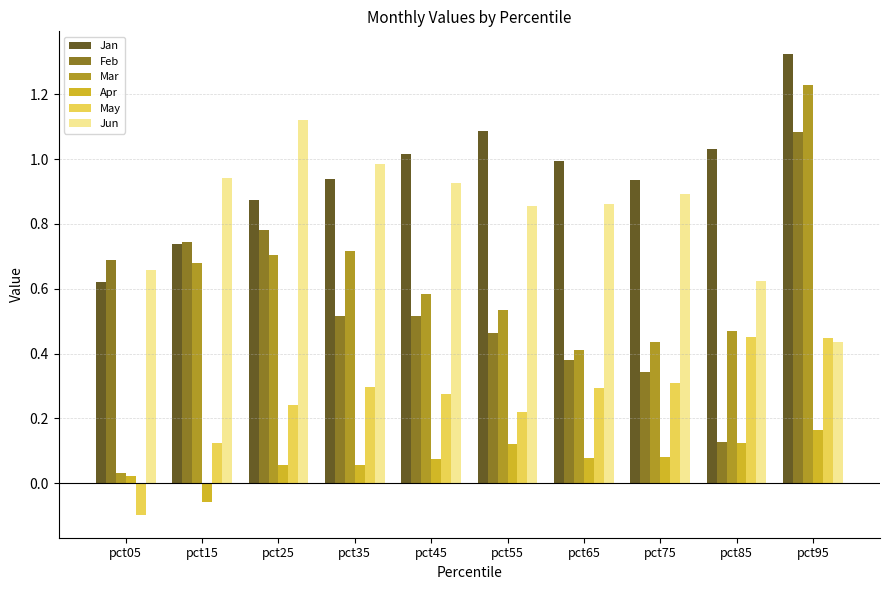

At which category is the sum across all series the highest?

pct95